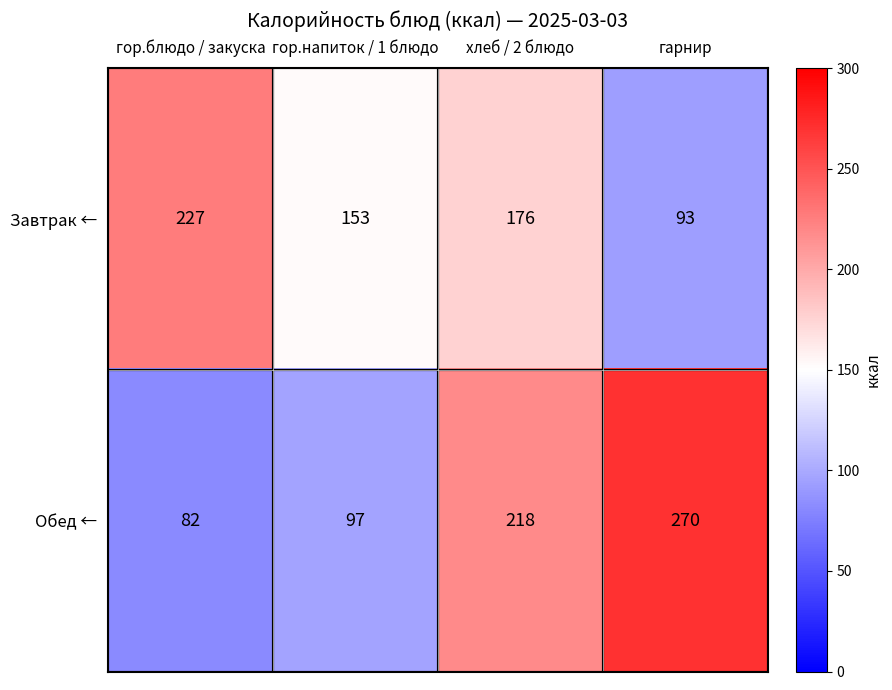

What is the spread (max minus min) of values at гор.блюдо / закуска?

145